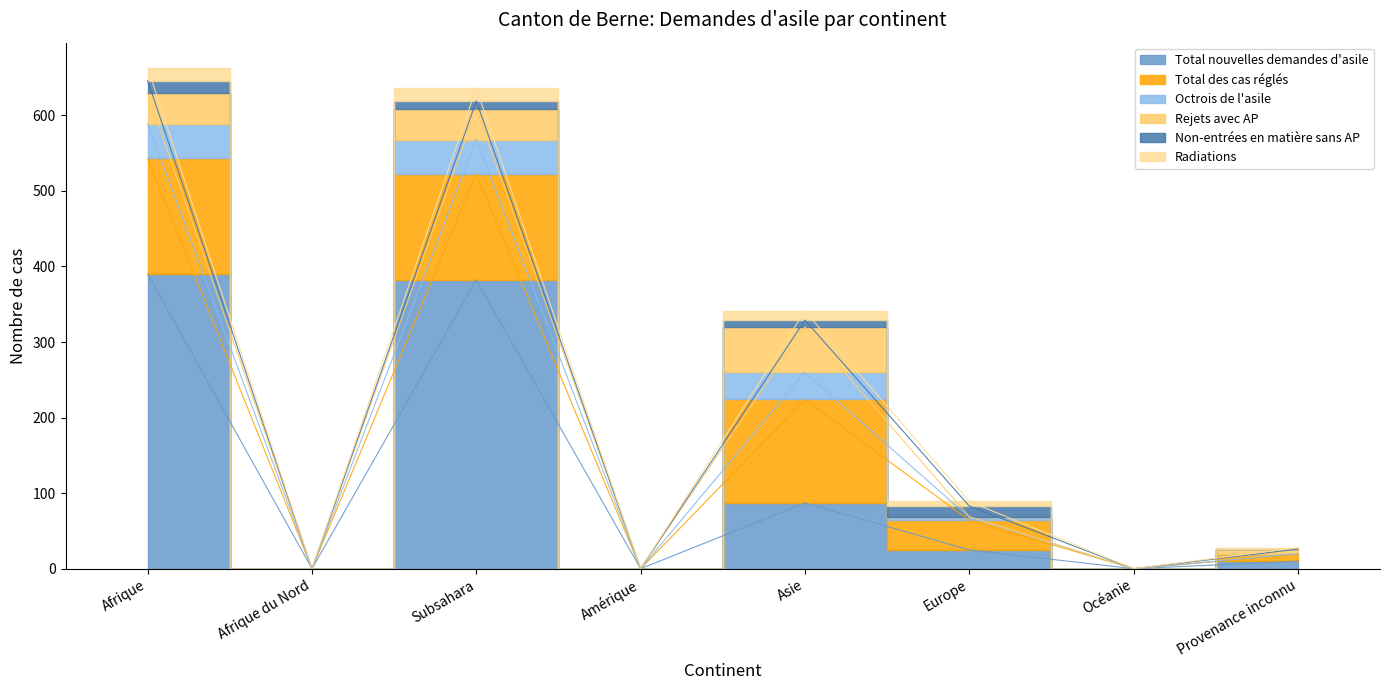

True or false: Radiations and Non-entrées en matière sans AP cross at least once.

True